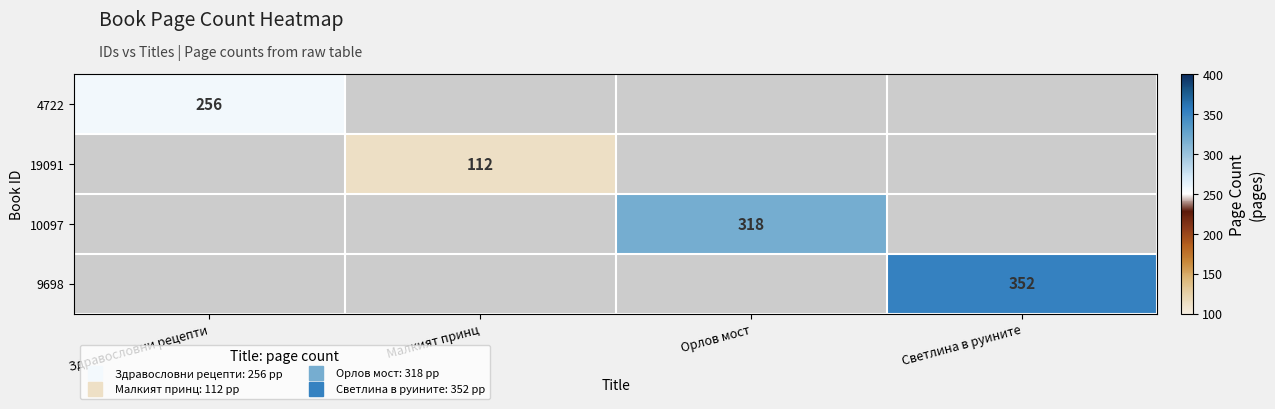

At how many categories does at least one series exceed 277?

2